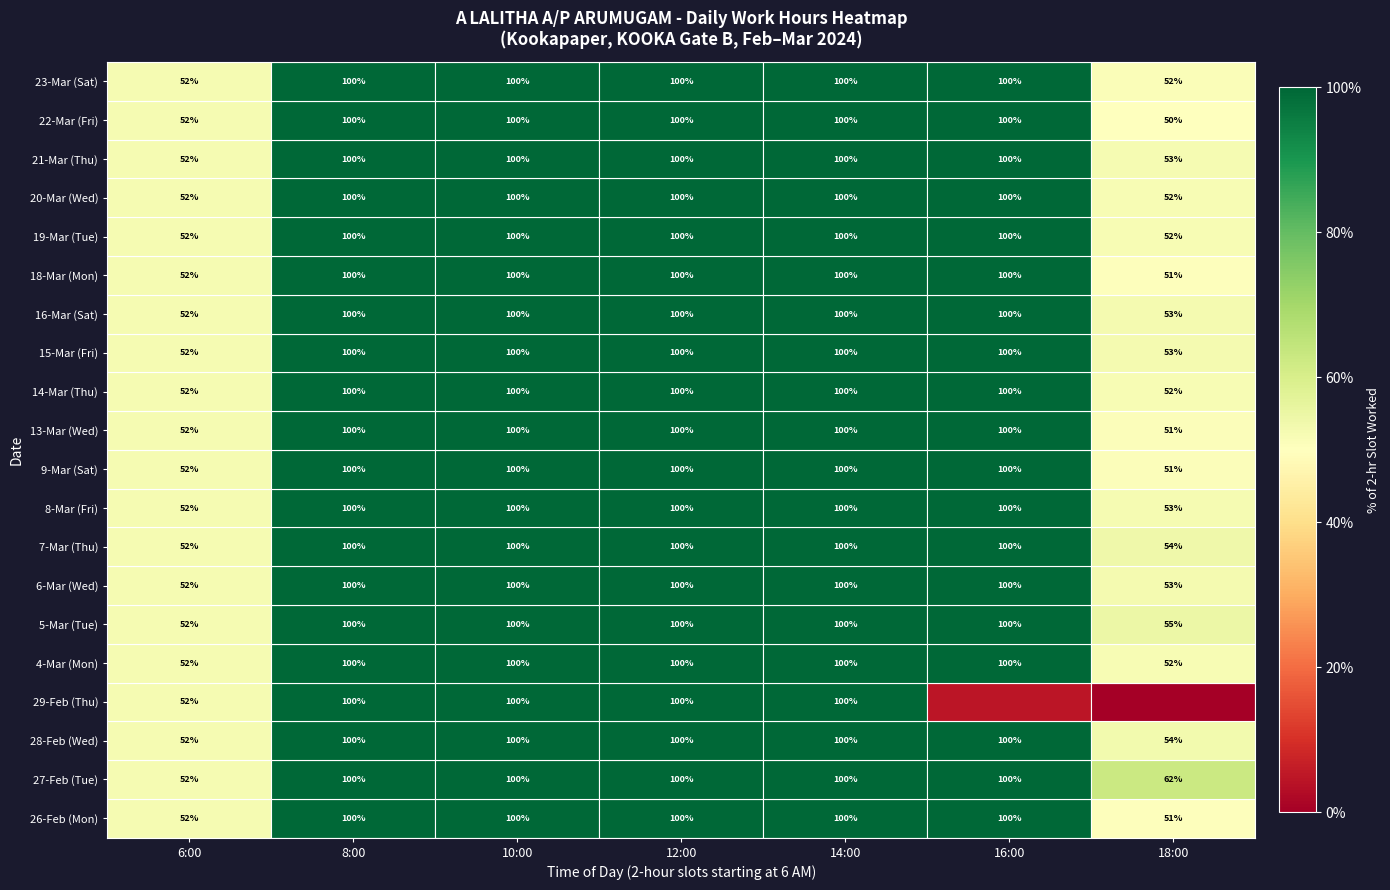

What is the sum of the 19-Mar (Tue) values at 8:00 and 10:00?

200.0